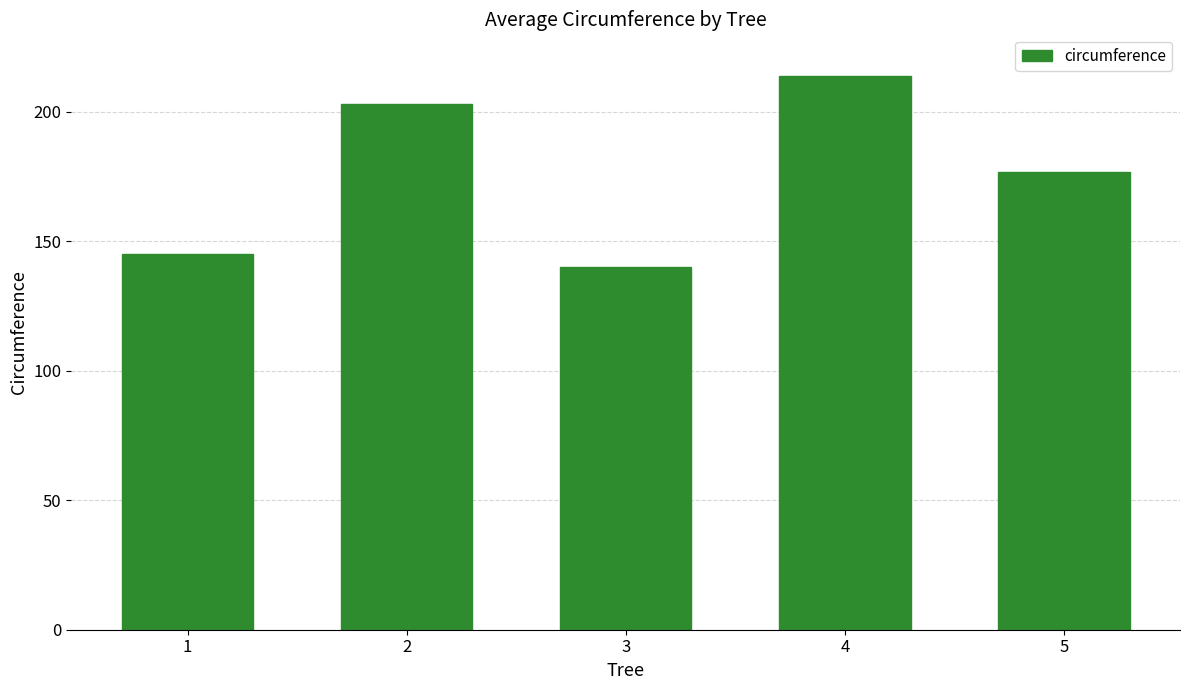

Is it true that the value at 3 is 33?

False